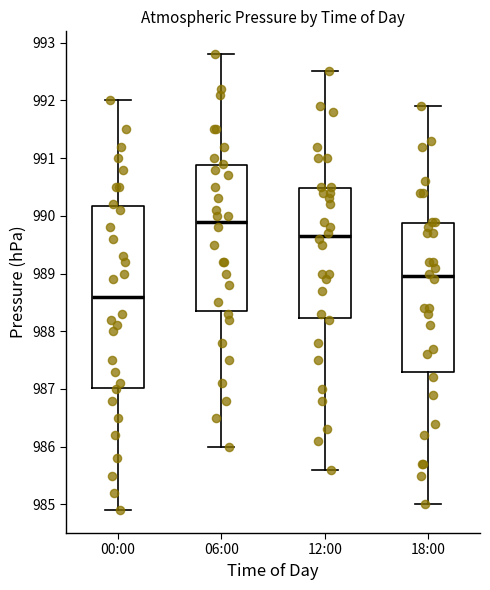

Where does the median line of the box for 12:00 sit on the y-axis? The values are not printed on the chart, so give them approximately, as read against the axis.

989.7